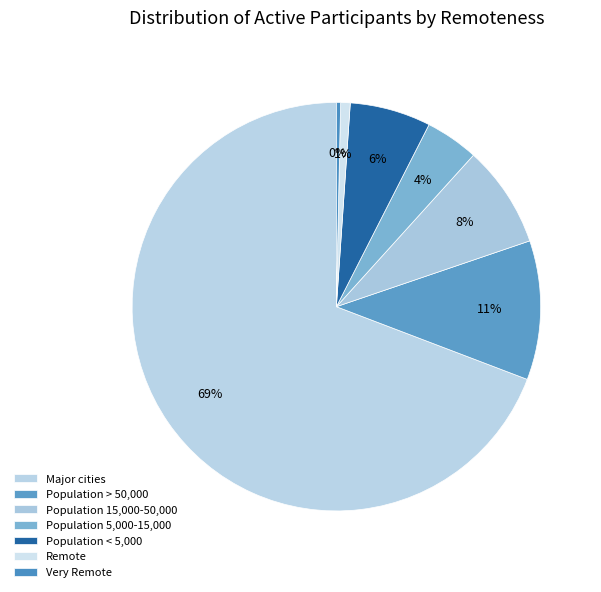

Does any single category account for the majority?

Yes